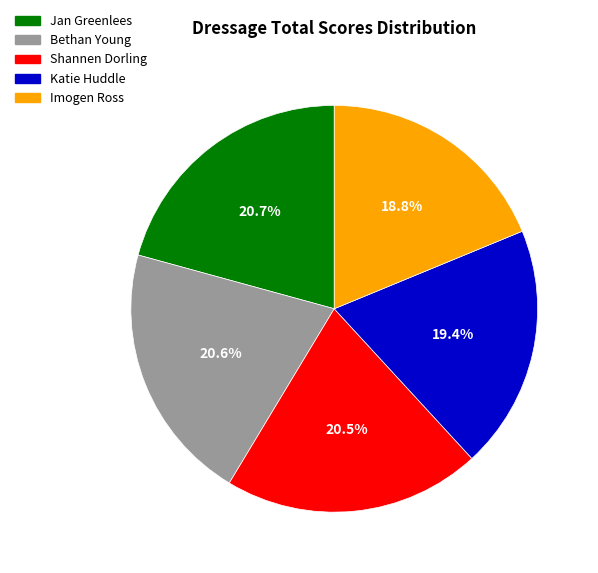

To the nearest percent, what is the difference between the largest and smallest slice percentages?

2%